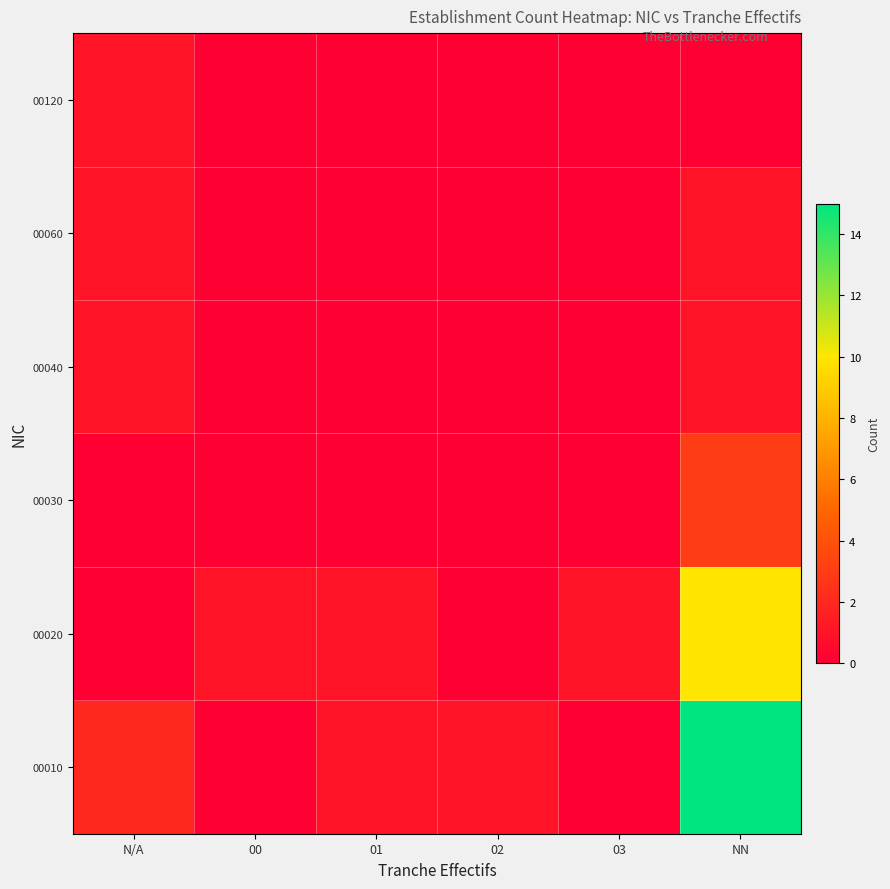

Between 00 and 03, which is larger?

00